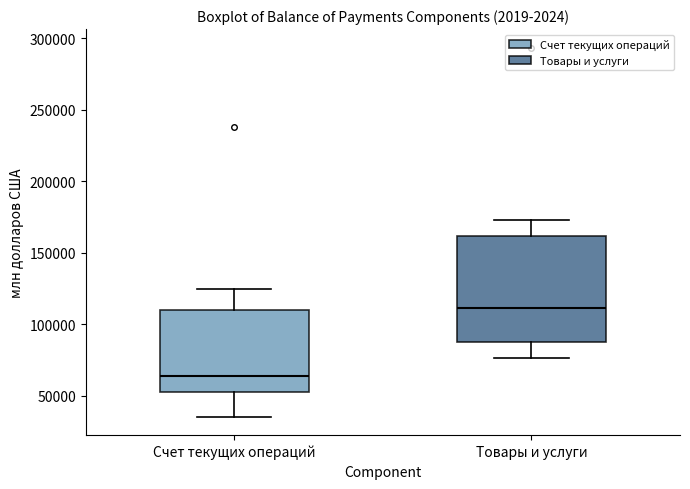

Which box is the tallest, from its lower edge to its upper edge?

Товары и услуги